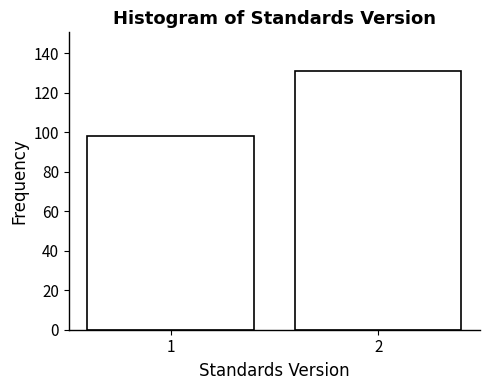

Reading left to right, list all the values displayed in this chart.

98	131